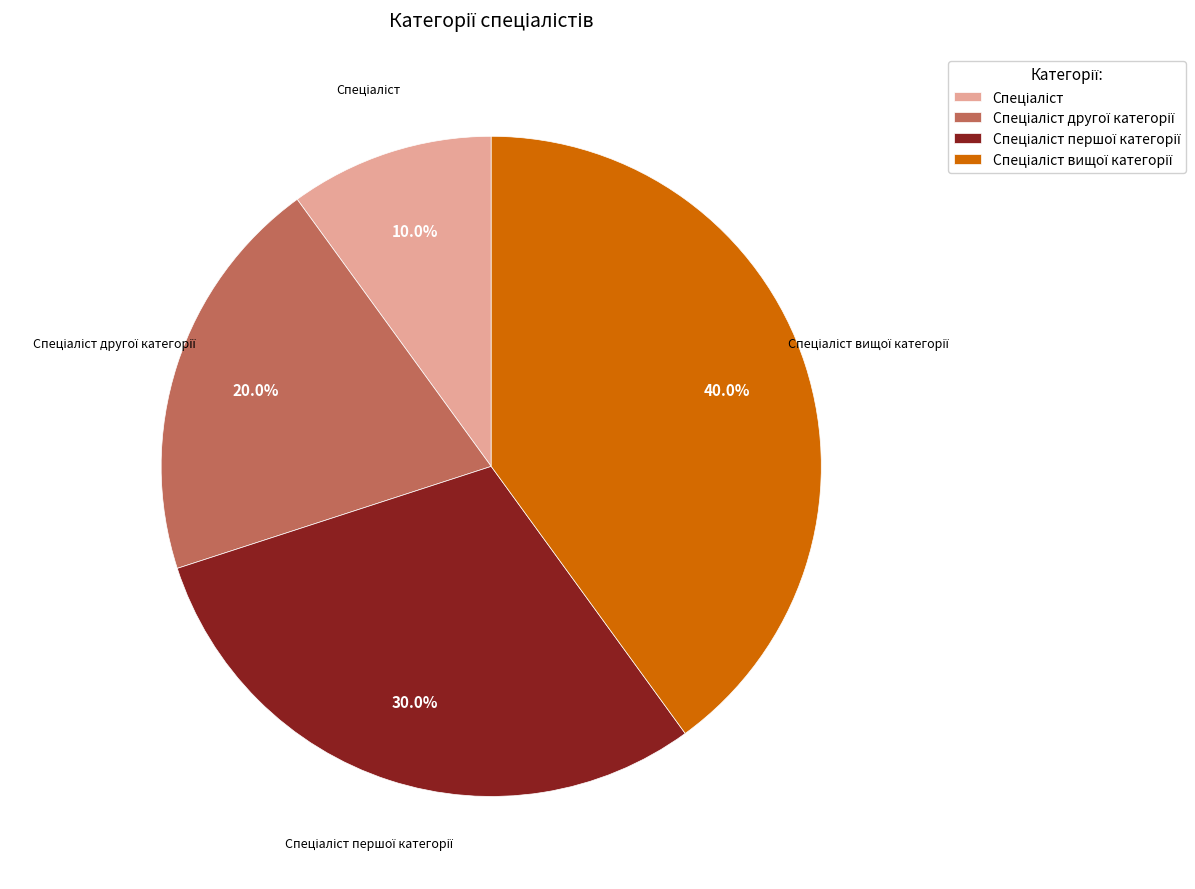

Does any single category account for the majority?

No